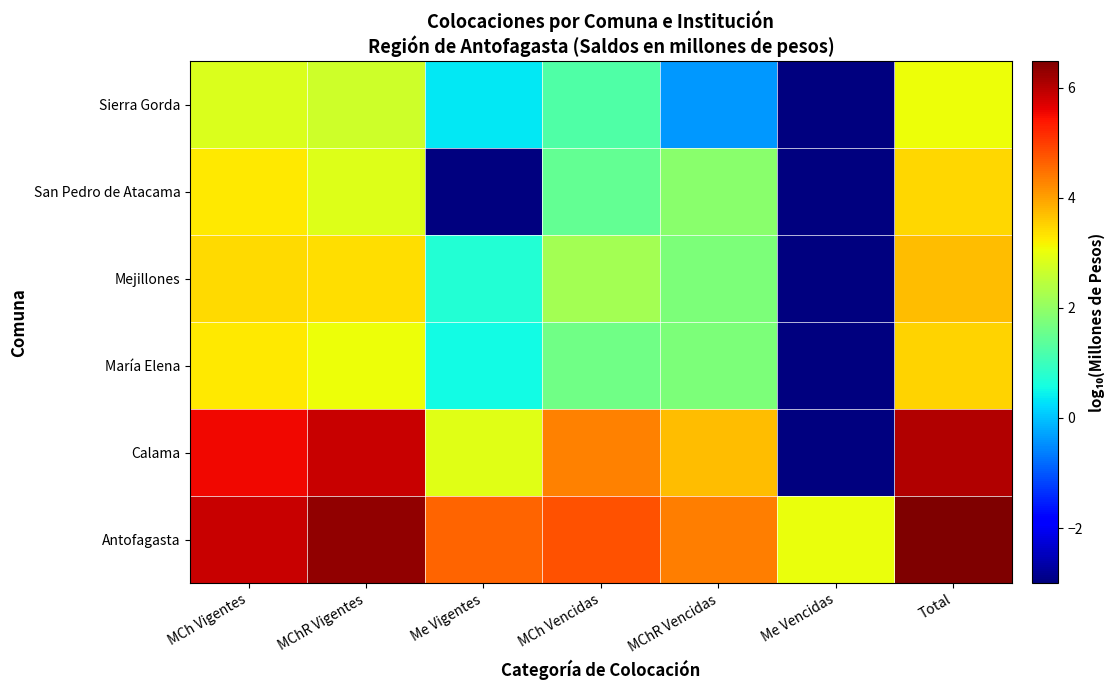

Rank the series at MChR Vencidas from highest to lowest value.

Antofagasta, Calama, San Pedro de Atacama, Mejillones, María Elena, Sierra Gorda